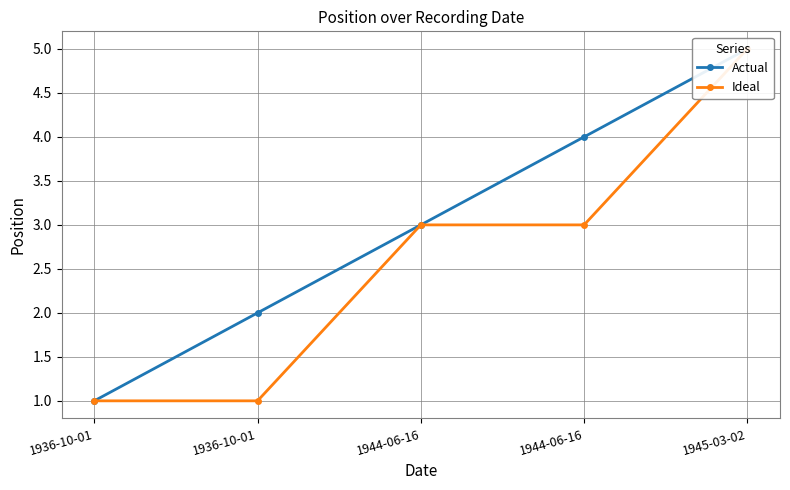

How many values in the Ideal series exceed 3?

1